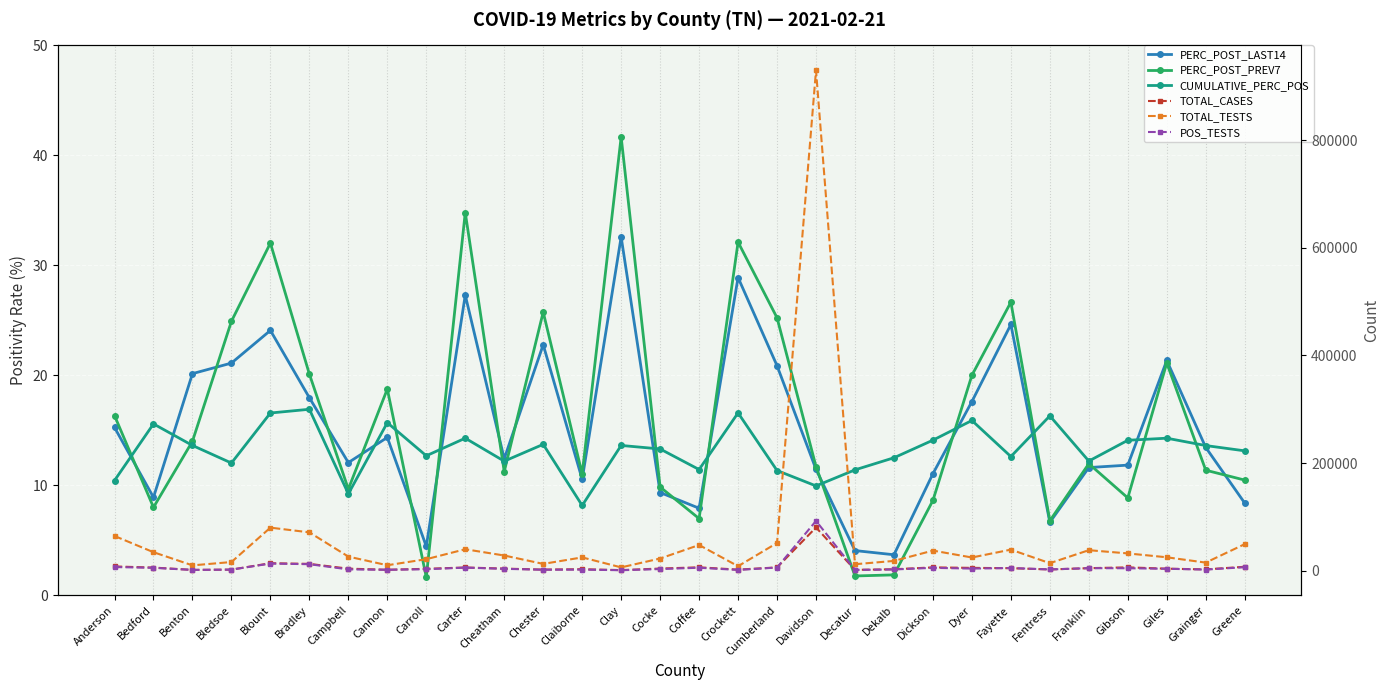

What is the lowest value of the TOTAL_CASES series?

1056.0